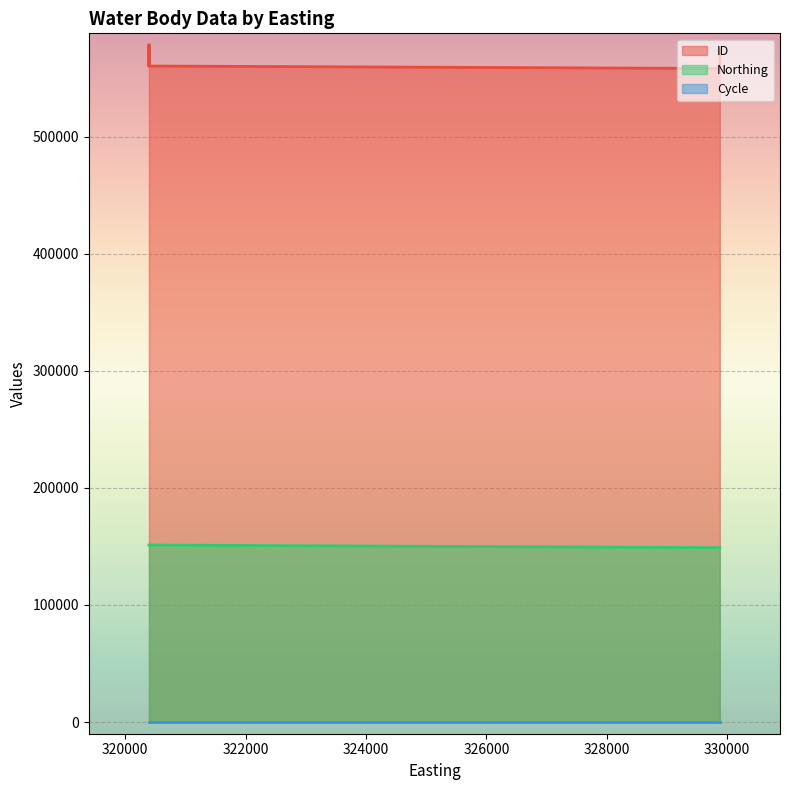

True or false: ID and Cycle cross at least once.

False